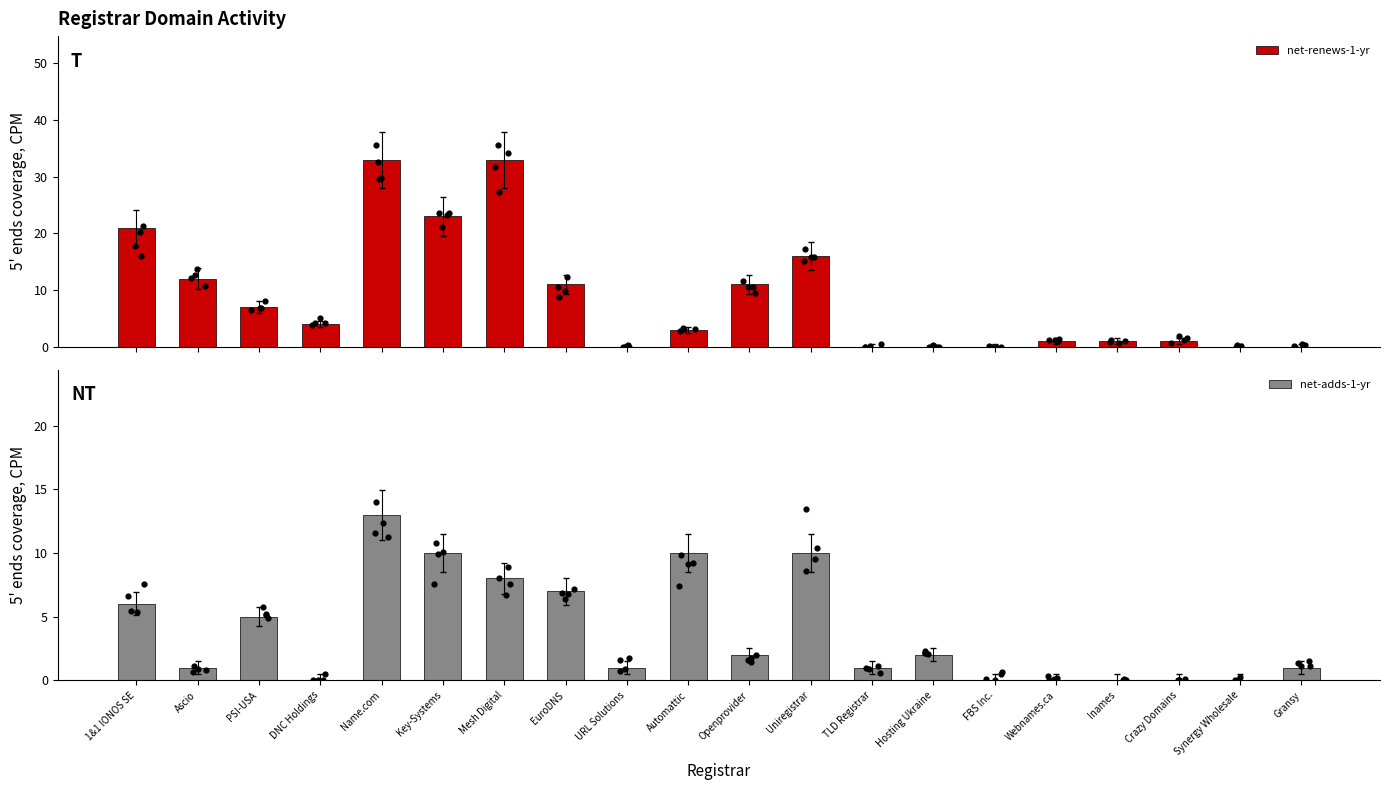

Is the value of net-renews-1-yr at Ascio greater than the value of net-adds-1-yr at Openprovider?

Yes